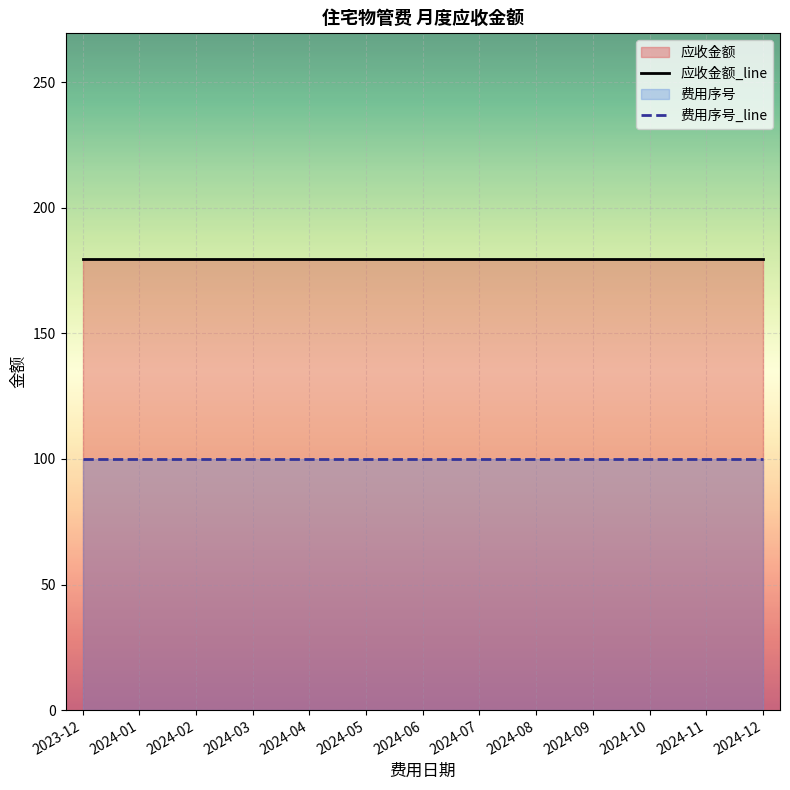

What is the label of the 2nd point from the right?

2024-11